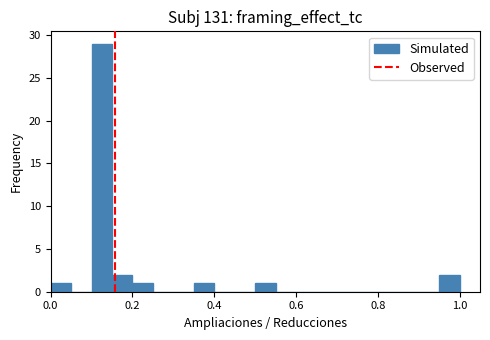

Read against the x-axis, roughly where is the centre of the tallest bar?

0.12